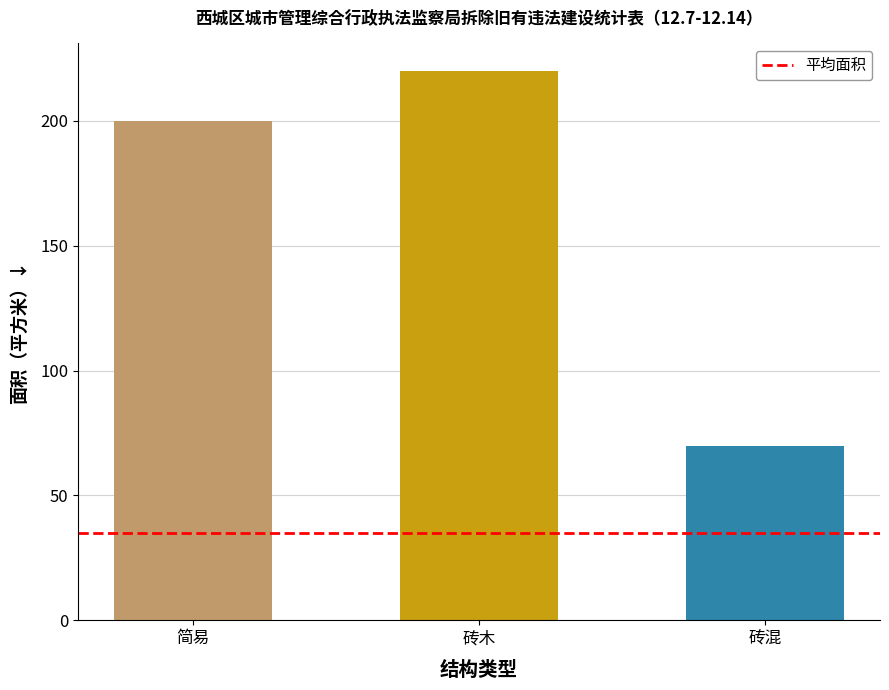

Are the bars horizontal?

No